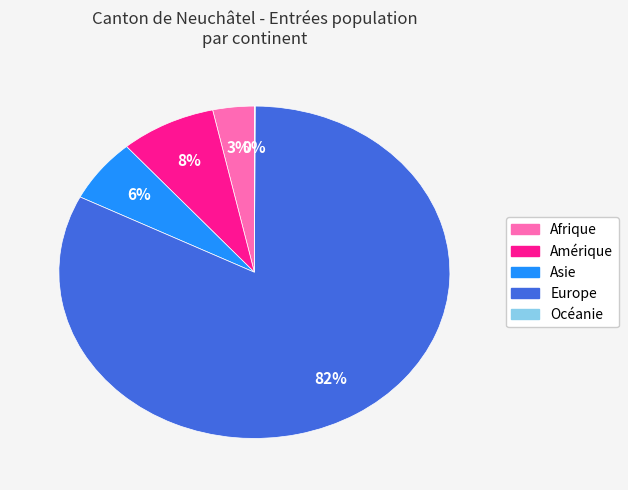

What is the largest slice in the pie chart?

Europe